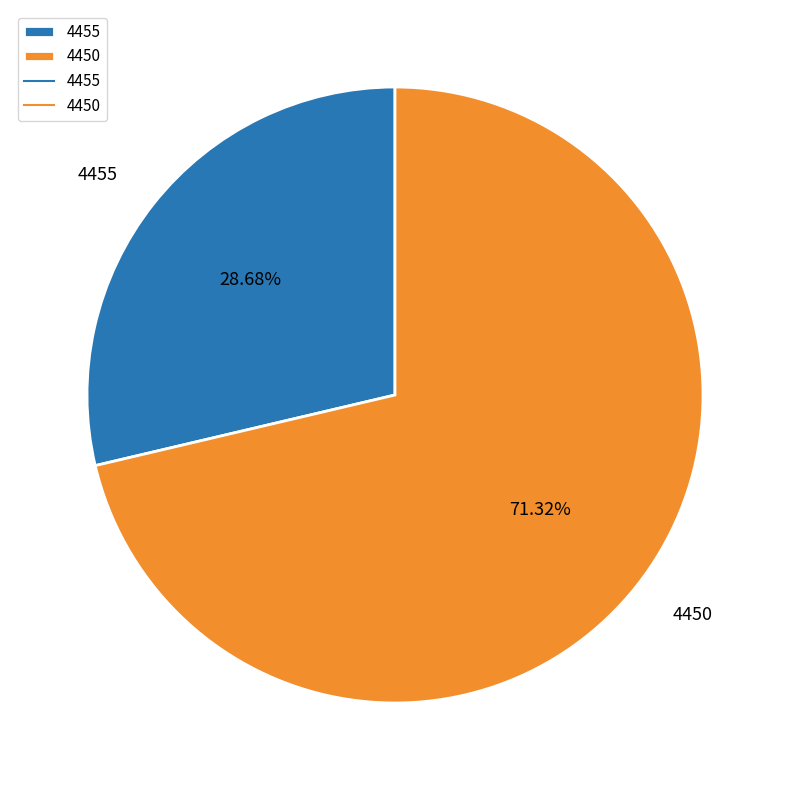

How many segments does this pie chart have?

2